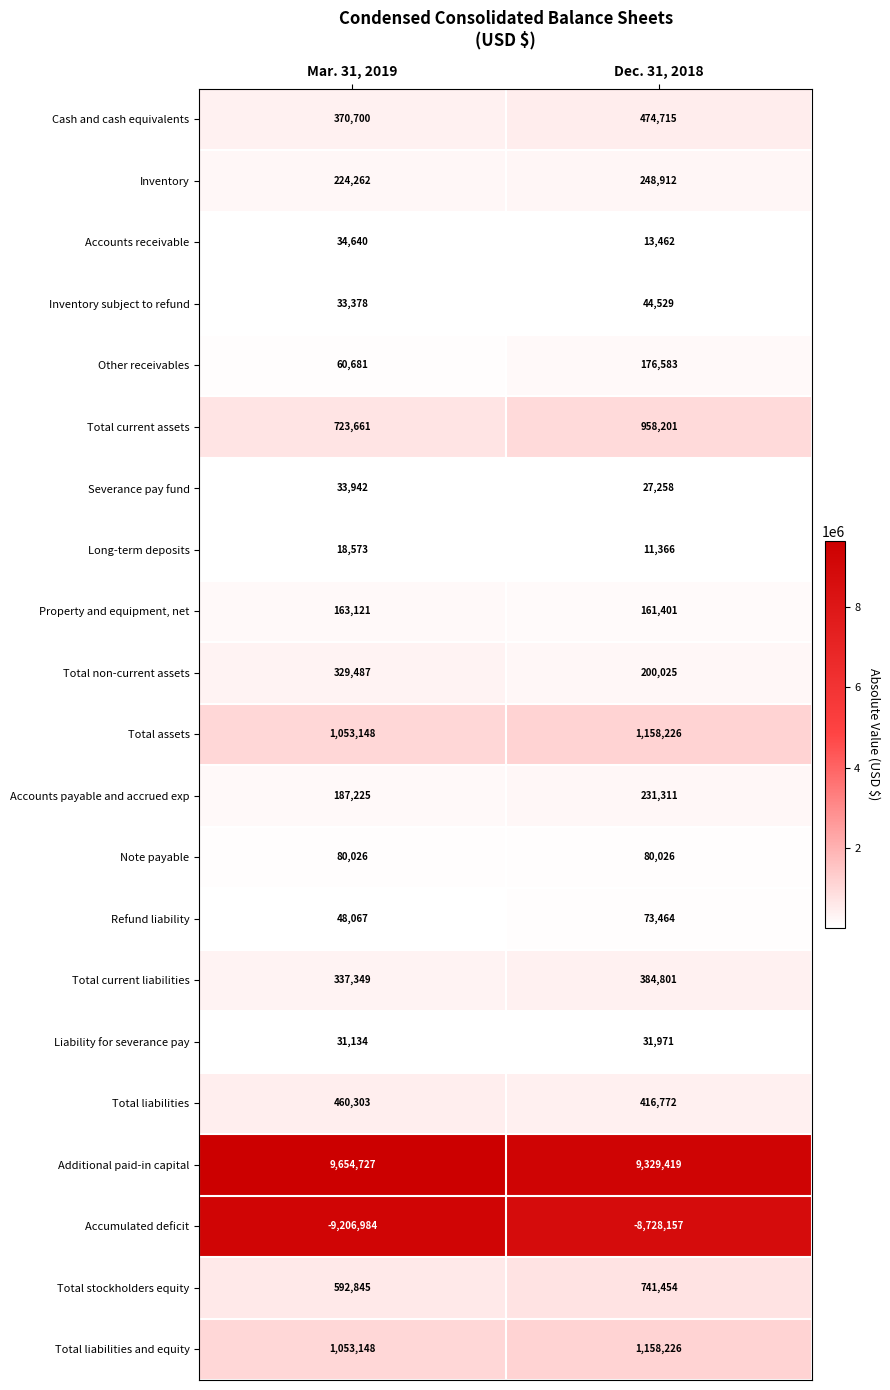

What is the average value of the Total assets series?

1105687